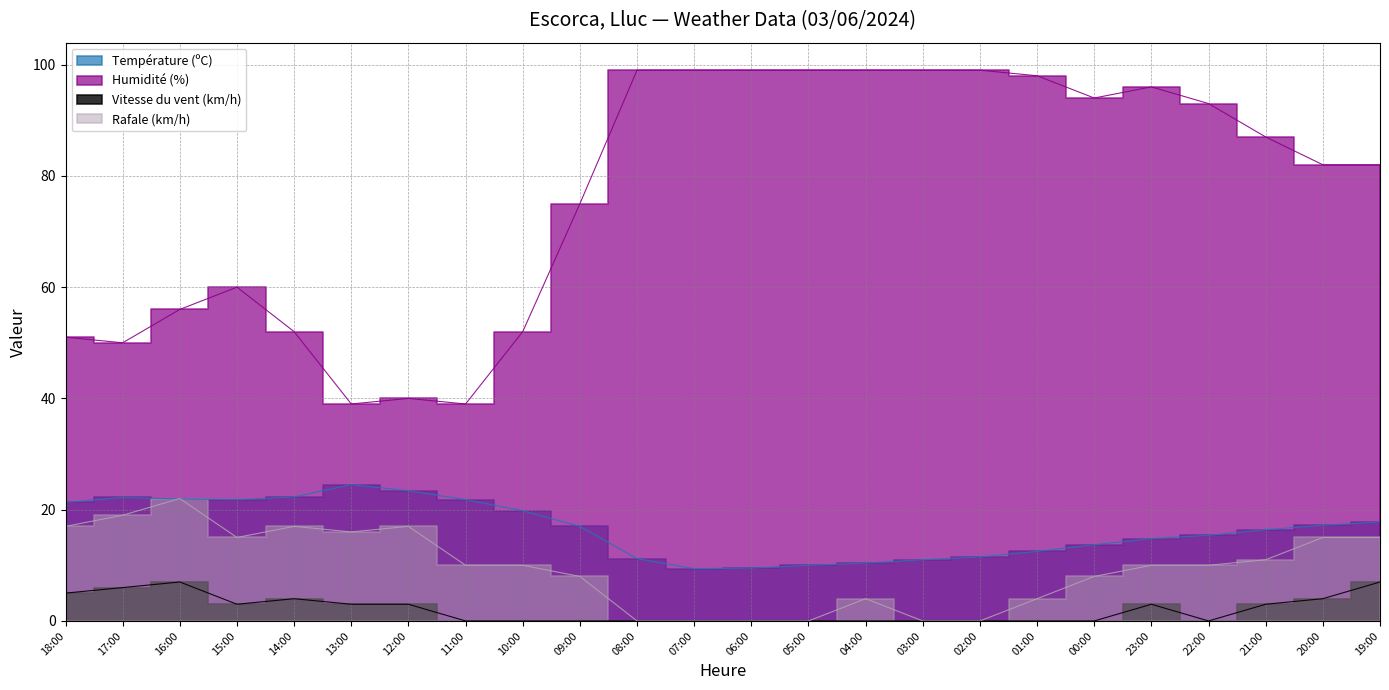

Rank the series by their maximum value, from lowest to highest.

Vitesse du vent (km/h), Rafale (km/h), Température (ºC), Humidité (%)